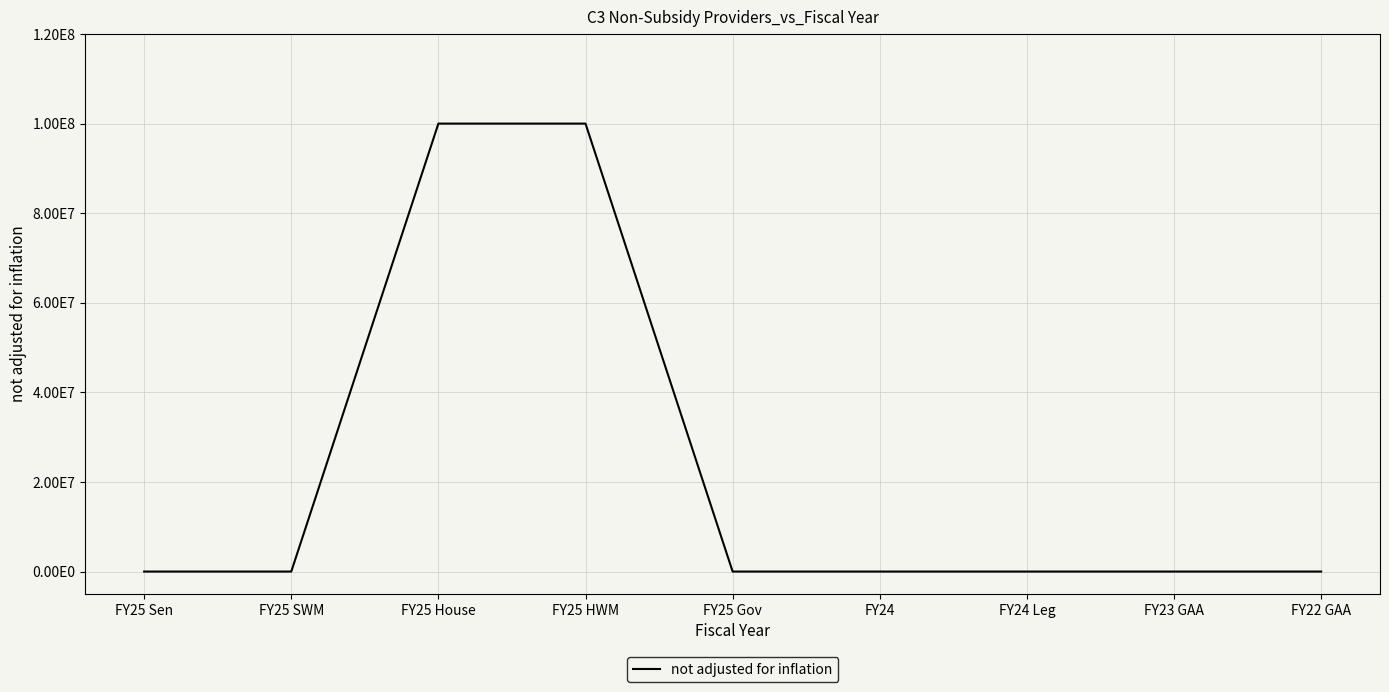

Does the chart display data point markers on the line(s)?

No